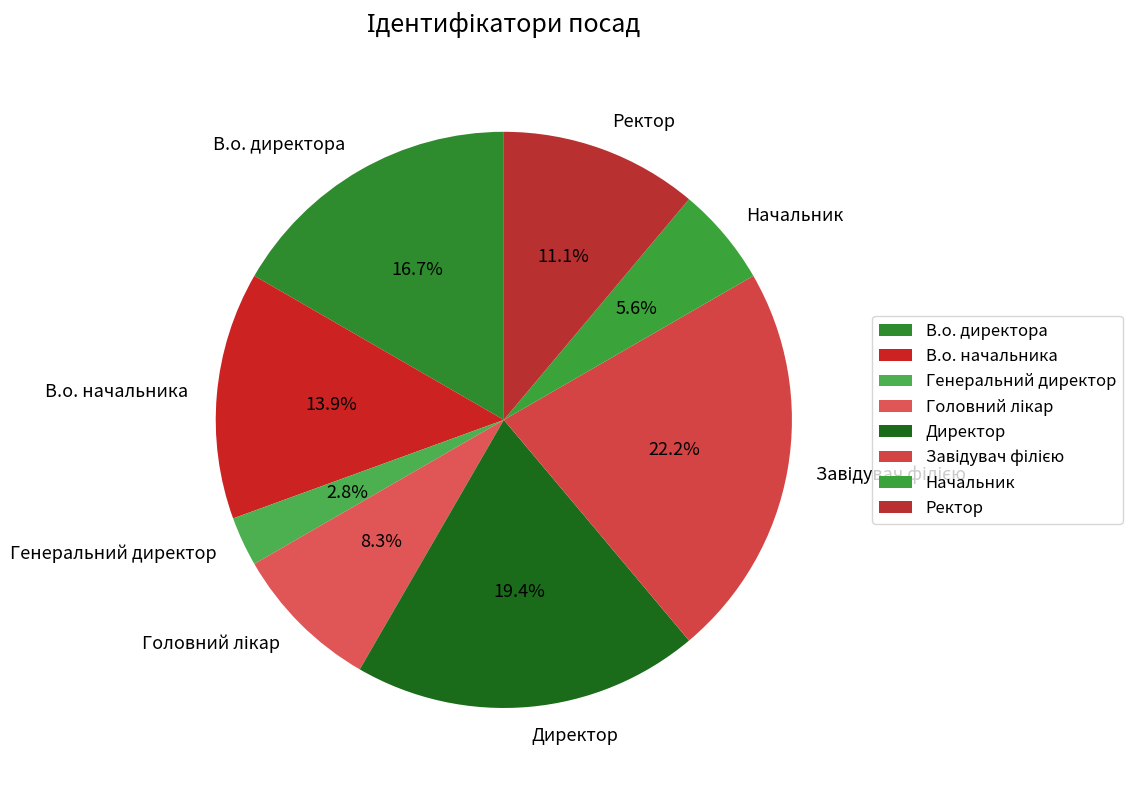

Does Генеральний директор represent more than half of the total?

No